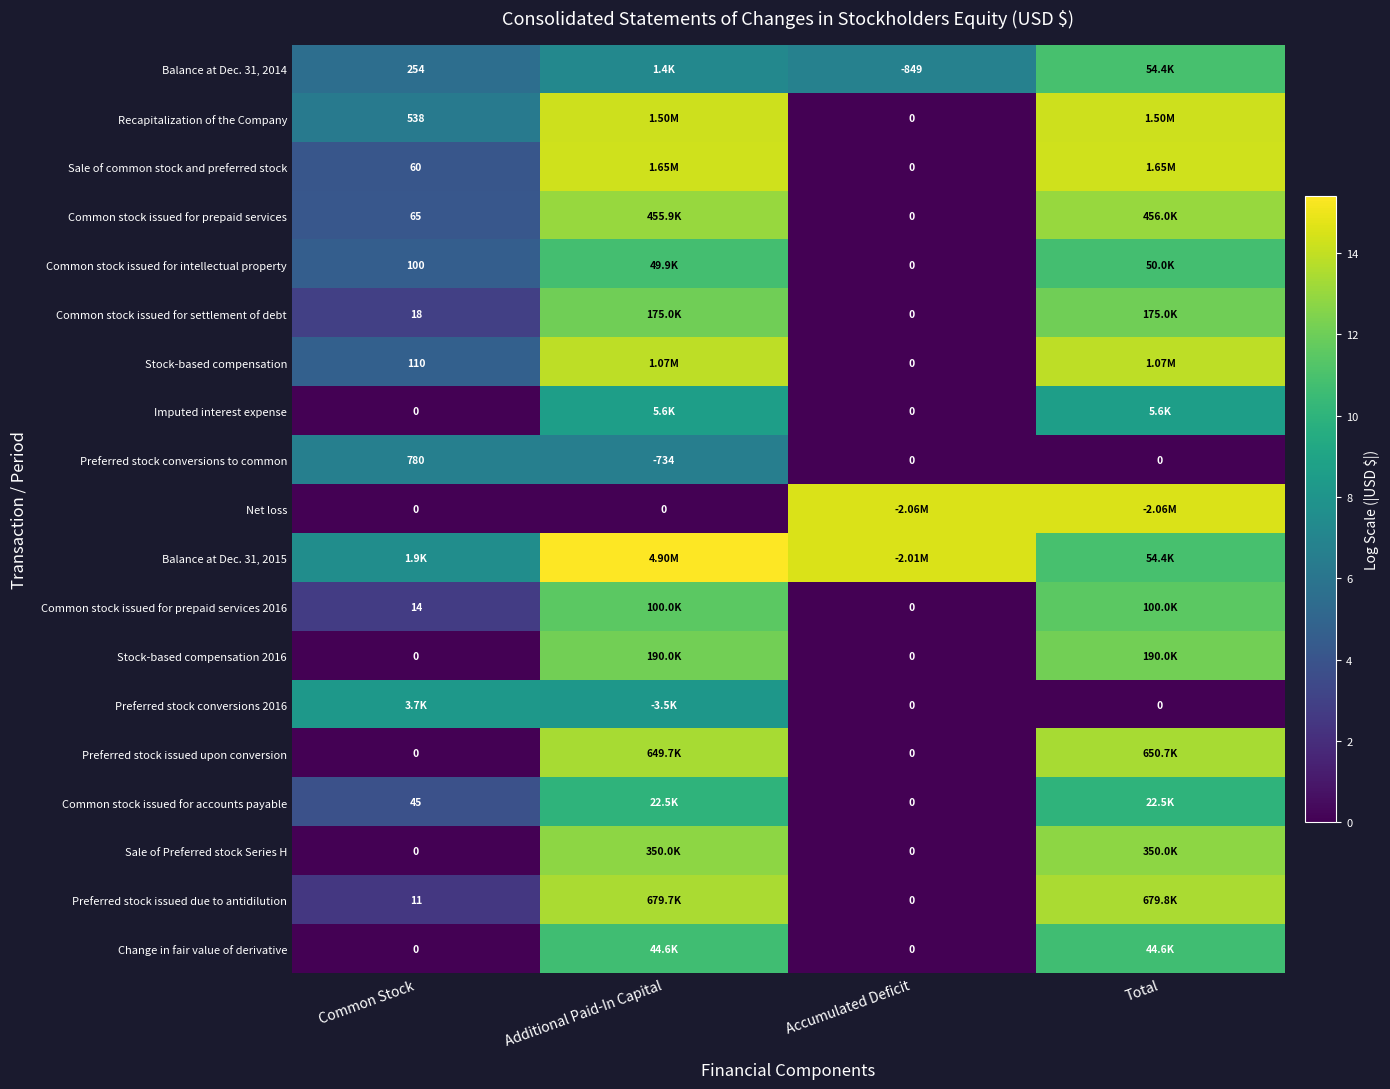

What is the difference between the maximum and minimum values in the Preferred stock conversions 2016 series?

8.2